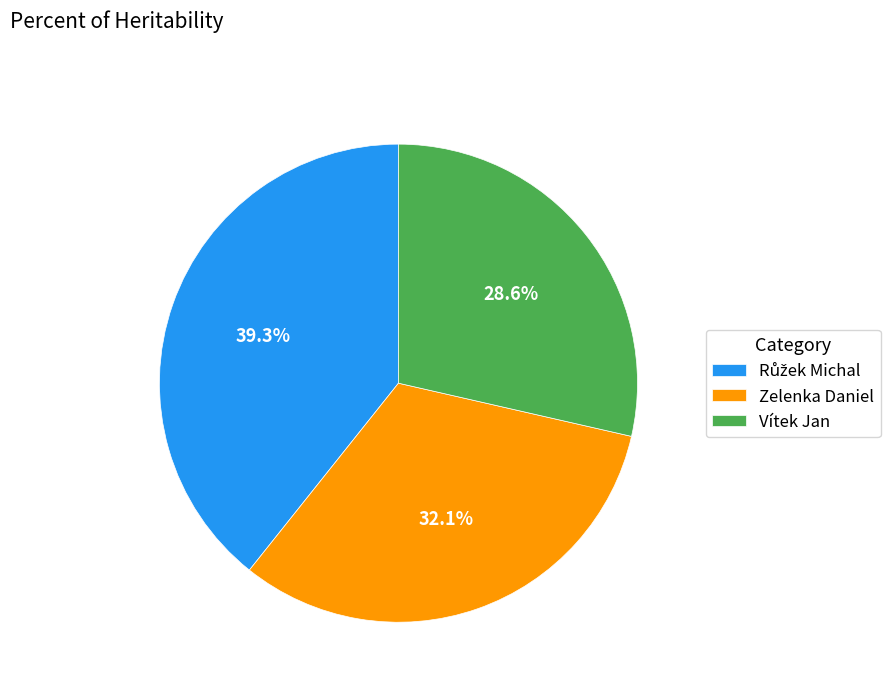

What is the smallest slice in the pie chart?

Vítek Jan